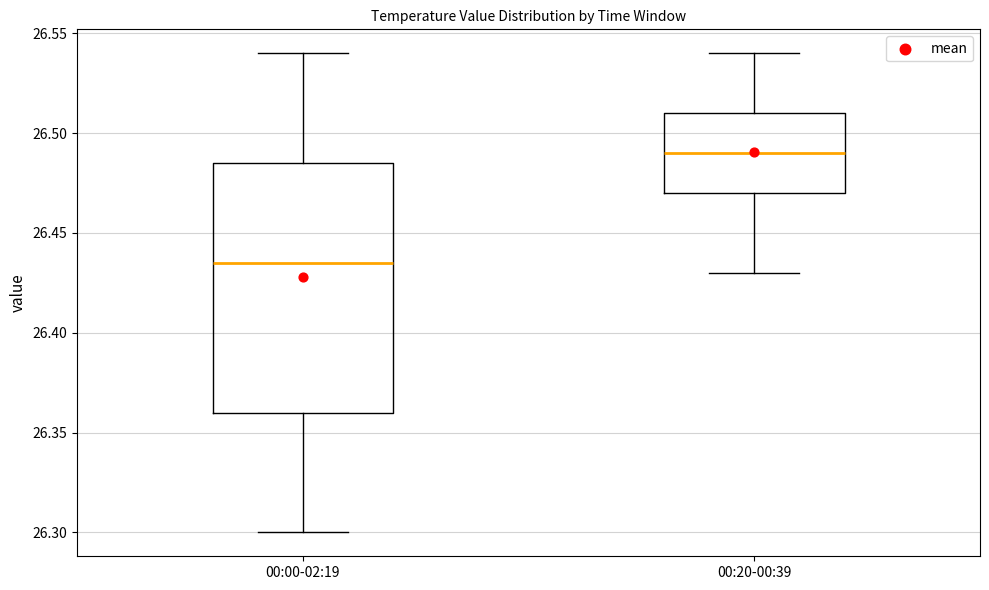

Which box has the highest median line?

00:20-00:39